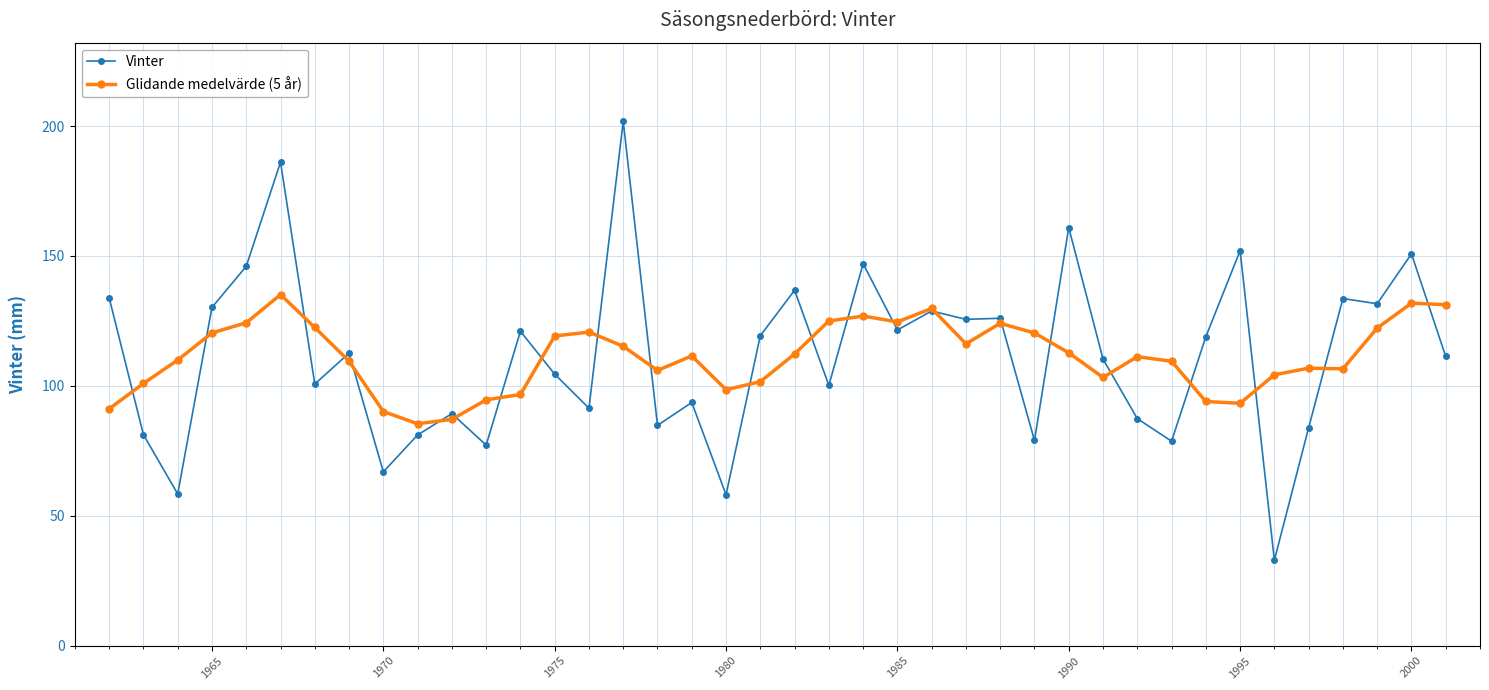

Rank the series by their maximum value, from lowest to highest.

Glidande medelvärde (5 år), Vinter